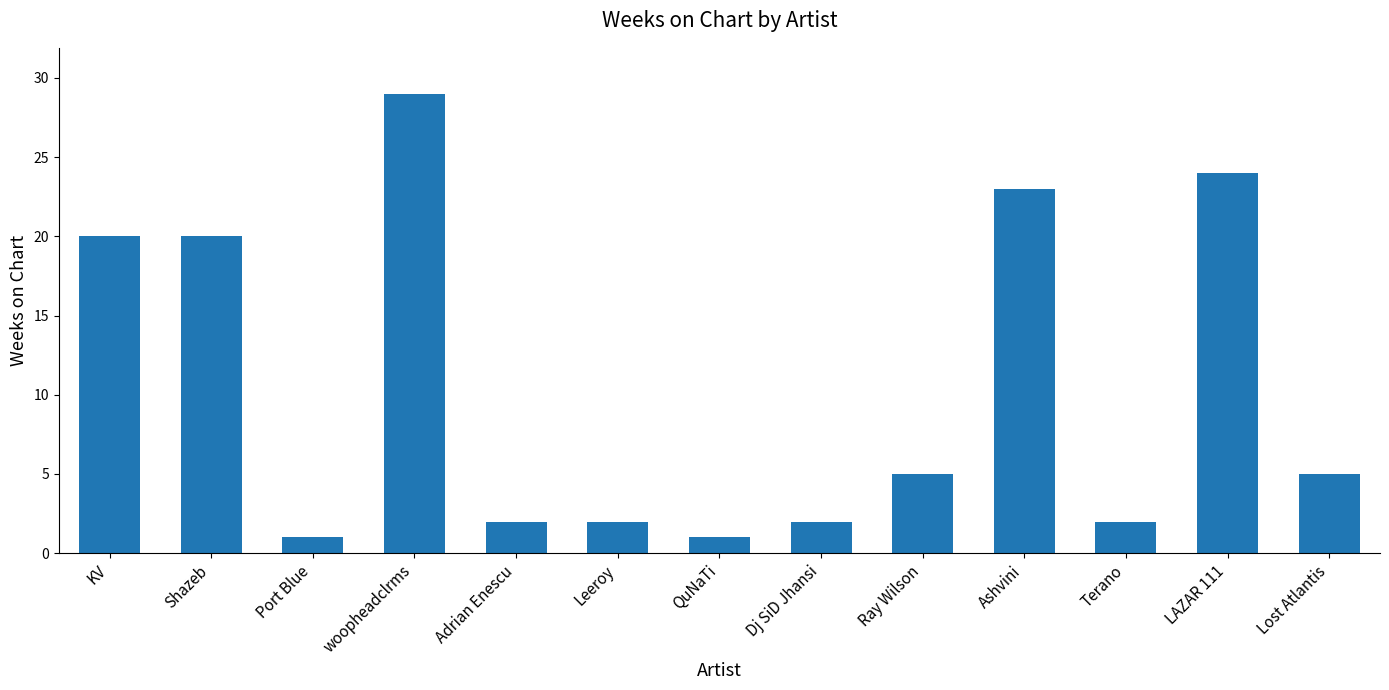

What is the maximum value shown in the chart?

29